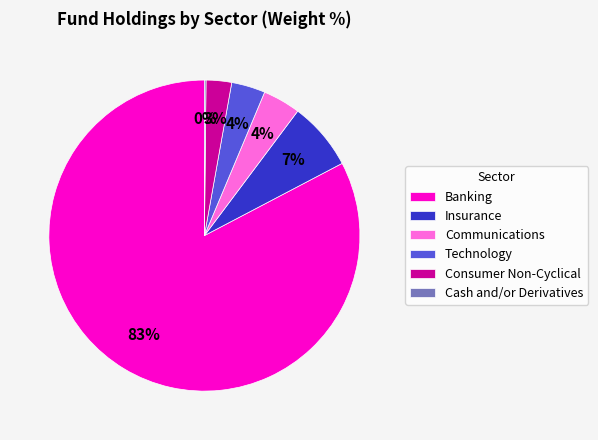

Approximately how many times larger is the value at Insurance compared to Communications?

1.8